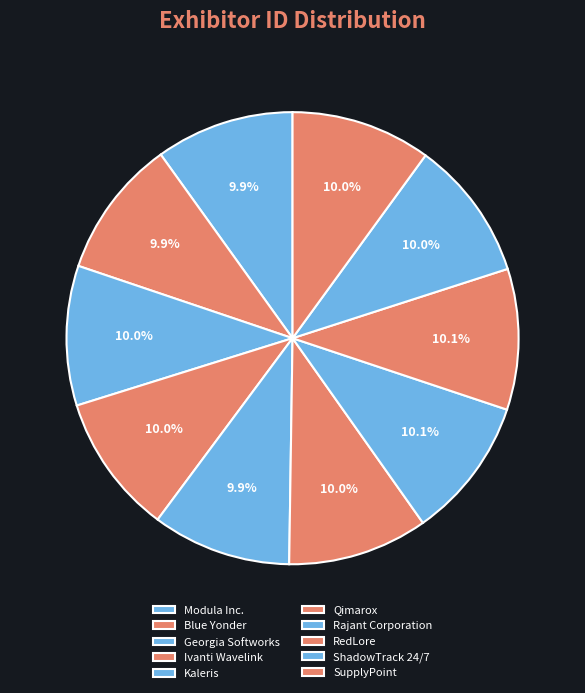

To the nearest percent, what portion does Modula Inc. represent?

10%